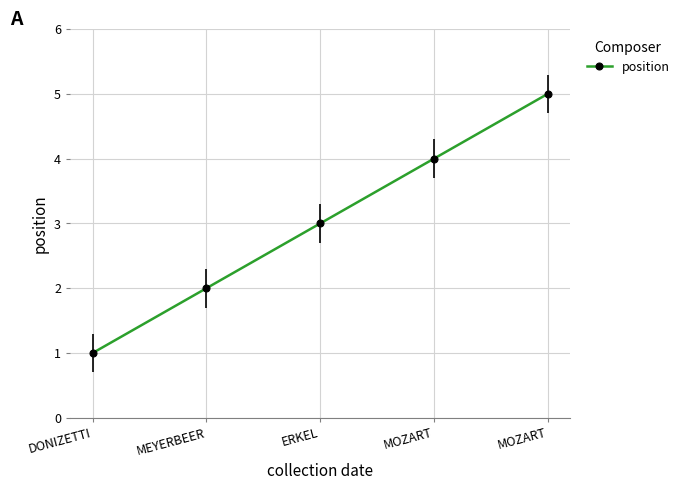

List the labels in order of value, largest first.

MOZART, MOZART, ERKEL, MEYERBEER, DONIZETTI